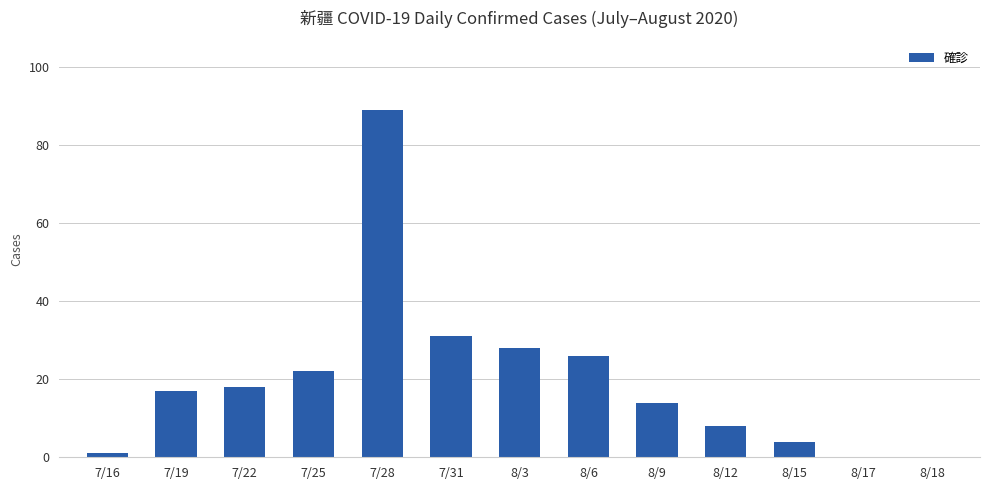

What value does the data have at 7/22, to the nearest 5?

20